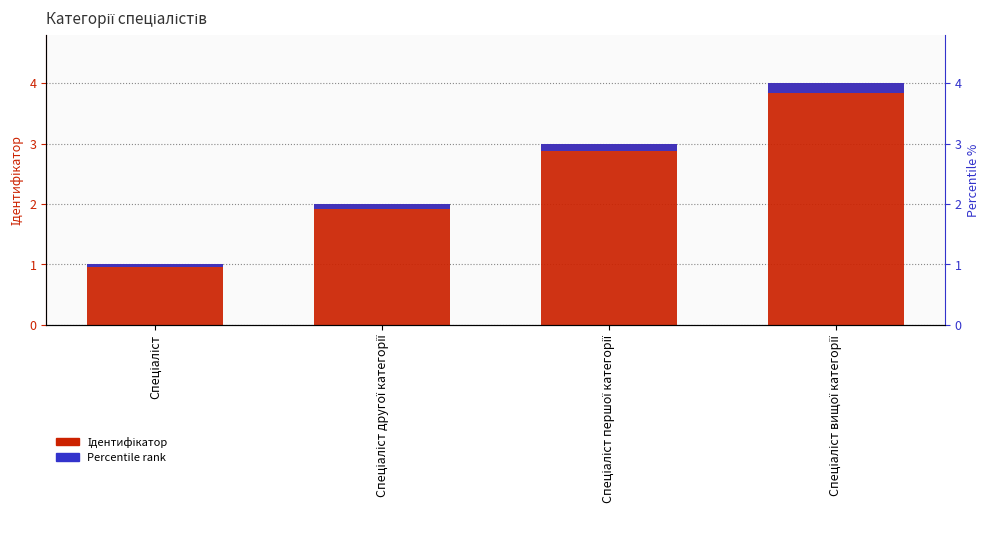

Rank the series at Спеціаліст першої категорії from highest to lowest value.

Ідентифікатор, Percentile rank